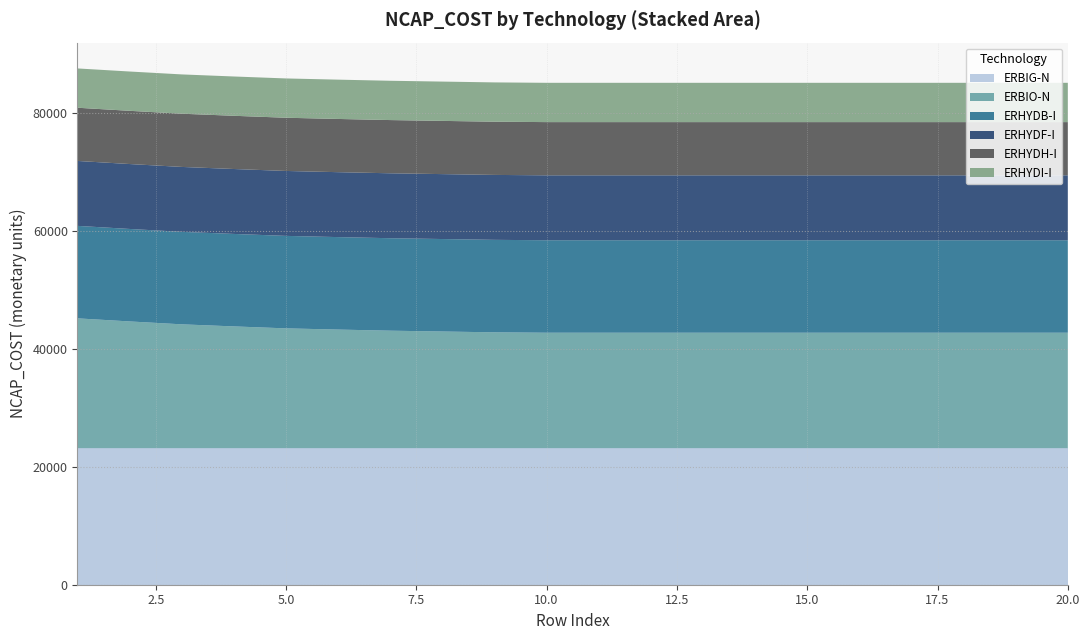

Reading right to left, what are all the values shown in this chart?

ERBIG-N: 20=23183.6	19=23183.6	18=23183.6	17=23183.6	16=23183.6	15=23183.6	14=23183.6	13=23183.6	12=23183.6	11=23183.6	10=23183.6	9=23183.6	8=23183.6	7=23183.6	6=23183.6	5=23183.6	4=23183.6	3=23183.6	2=23183.6	1=23183.6
ERBIO-N: 20=19584.5	19=19584.5	18=19584.5	17=19584.5	16=19584.5	15=19584.5	14=19584.5	13=19584.5	12=19584.5	11=19584.5	10=19584.5	9=19653.3	8=19791.7	7=19931.2	6=20120.2	5=20325.5	4=20657.2	3=21009.8	2=21501.4	1=22023.8
ERHYDB-I: 20=15695.3	19=15695.3	18=15695.3	17=15695.3	16=15695.3	15=15695.3	14=15695.3	13=15695.3	12=15695.3	11=15695.3	10=15695.3	9=15695.3	8=15695.3	7=15695.3	6=15695.3	5=15695.3	4=15695.3	3=15695.3	2=15695.3	1=15695.3
ERHYDF-I: 20=11018.8	19=11018.8	18=11018.8	17=11018.8	16=11018.8	15=11018.8	14=11018.8	13=11018.8	12=11018.8	11=11018.8	10=11018.8	9=11018.8	8=11018.8	7=11018.8	6=11018.8	5=11018.8	4=11018.8	3=11018.8	2=11018.8	1=11018.8
ERHYDH-I: 20=9031.5	19=9031.5	18=9031.5	17=9031.5	16=9031.5	15=9031.5	14=9031.5	13=9031.5	12=9031.5	11=9031.5	10=9031.5	9=9031.5	8=9031.5	7=9031.5	6=9031.5	5=9031.5	4=9031.5	3=9031.5	2=9031.5	1=9031.5
ERHYDI-I: 20=6670.4	19=6670.4	18=6670.4	17=6670.4	16=6670.4	15=6670.4	14=6670.4	13=6670.4	12=6670.4	11=6670.4	10=6670.4	9=6670.4	8=6670.4	7=6670.4	6=6670.4	5=6670.4	4=6670.4	3=6670.4	2=6670.4	1=6670.4